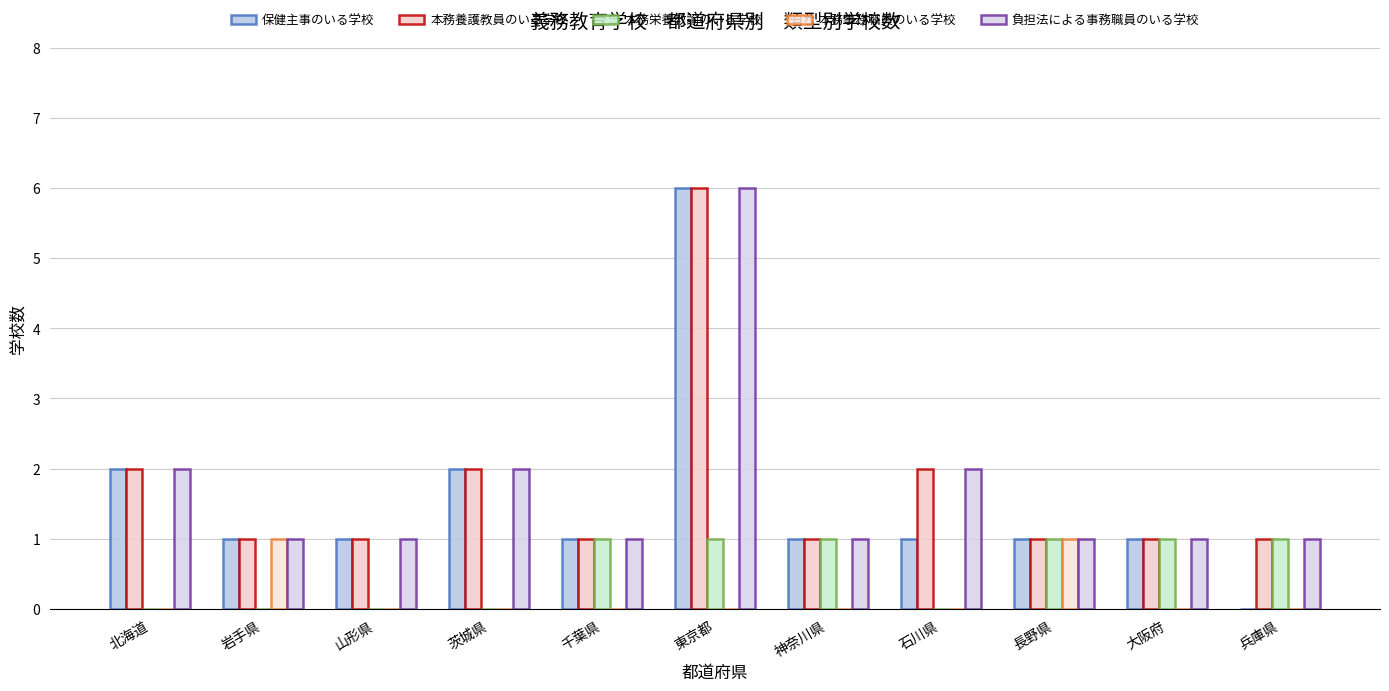

At which category does the chart reach its peak across all series?

東京都